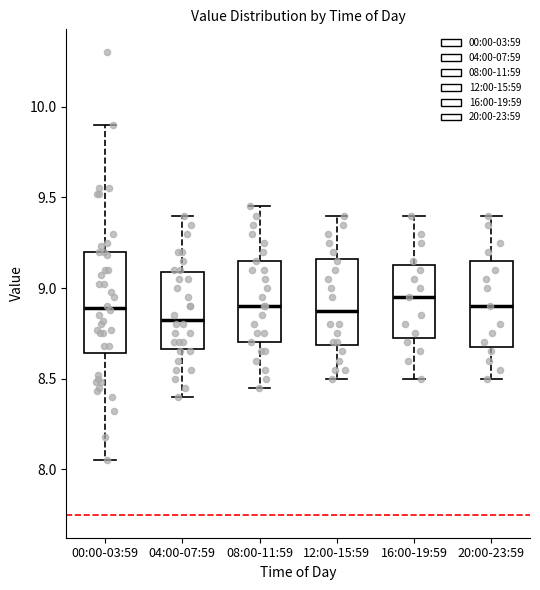

Comparing the boxes themselves (not the whiskers), which one is the tallest?

00:00-03:59